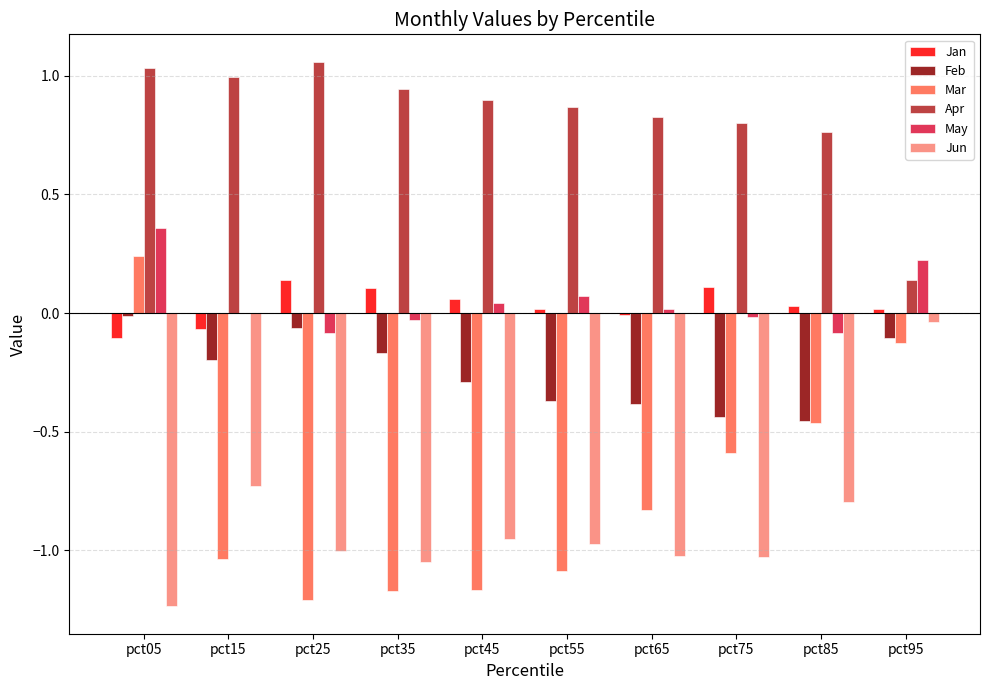

Which series has the largest total across all categories?

Apr